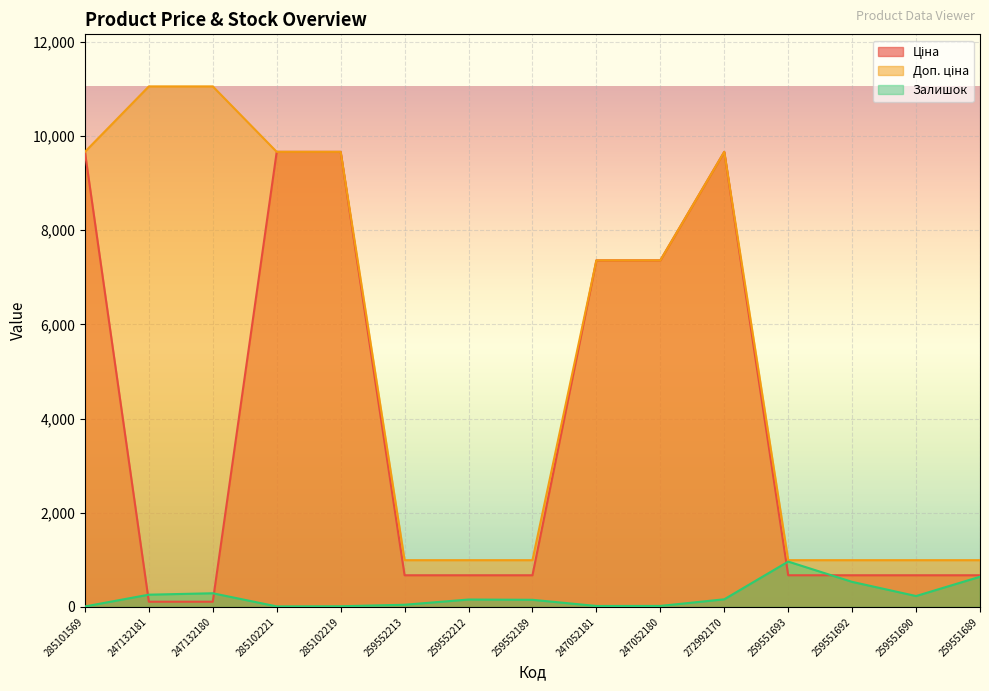

At which category does Залишок reach its first local peak?

247132180